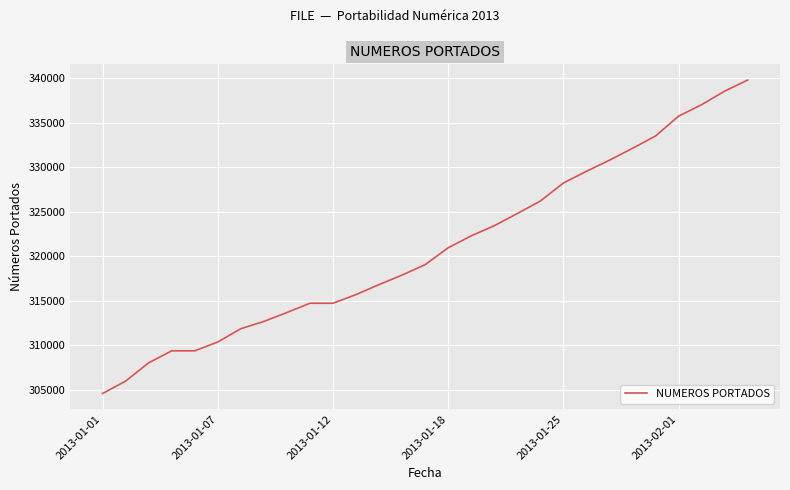

What is the maximum value shown in the chart?

339786